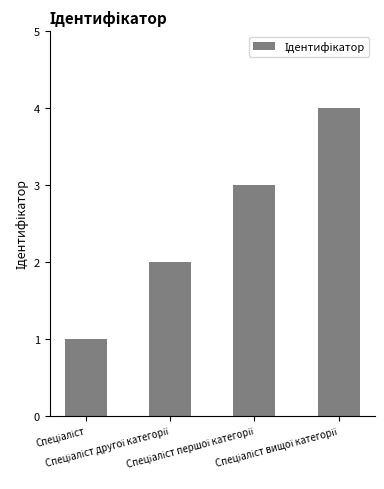

What is the greatest value displayed?

4